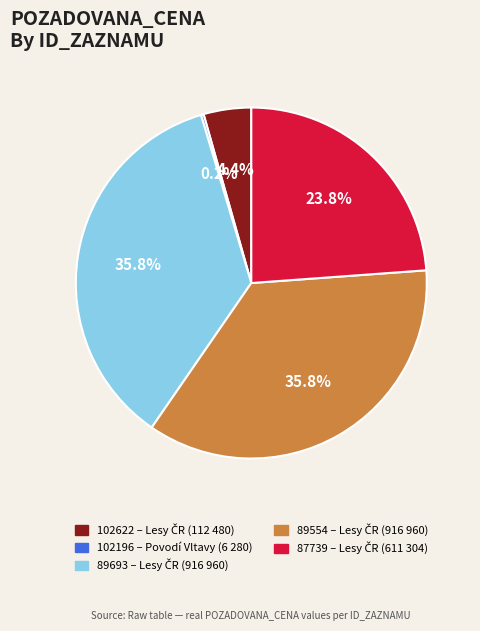

Is there any slice that represents more than half of the pie?

No